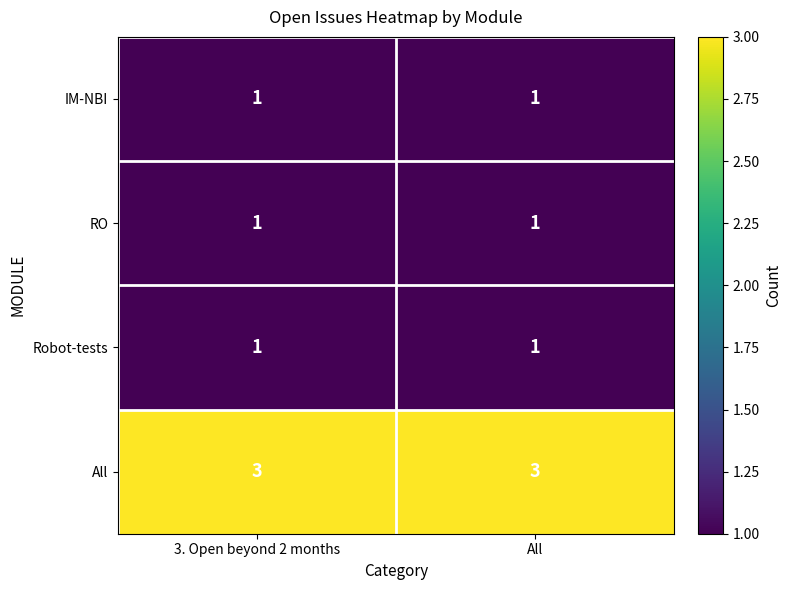

What is the difference between the highest and lowest values at 3. Open beyond 2 months?

2